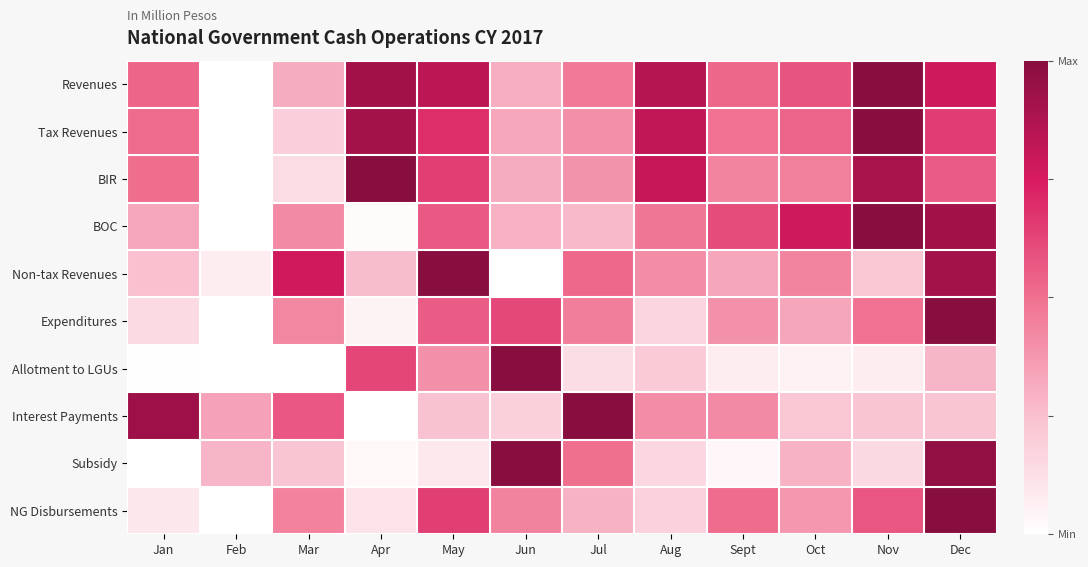

Rank the series at Mar from highest to lowest value.

Non-tax Revenues, Interest Payments, NG Disbursements, Expenditures, BOC, Revenues, Subsidy, Tax Revenues, BIR, Allotment to LGUs